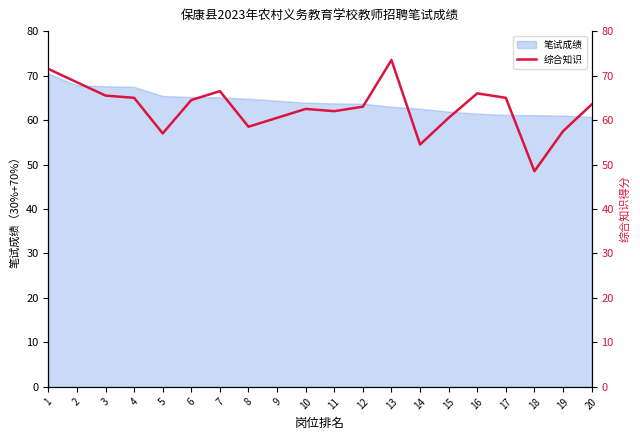

Is it true that the value at 10 is 25.8?

False